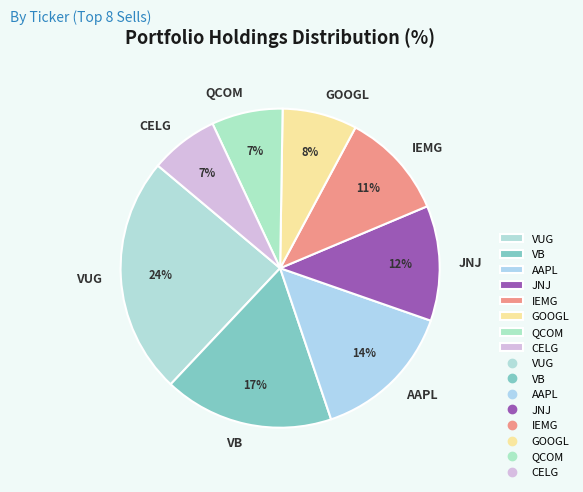

Combined, do QCOM and VUG account for over 50%?

No